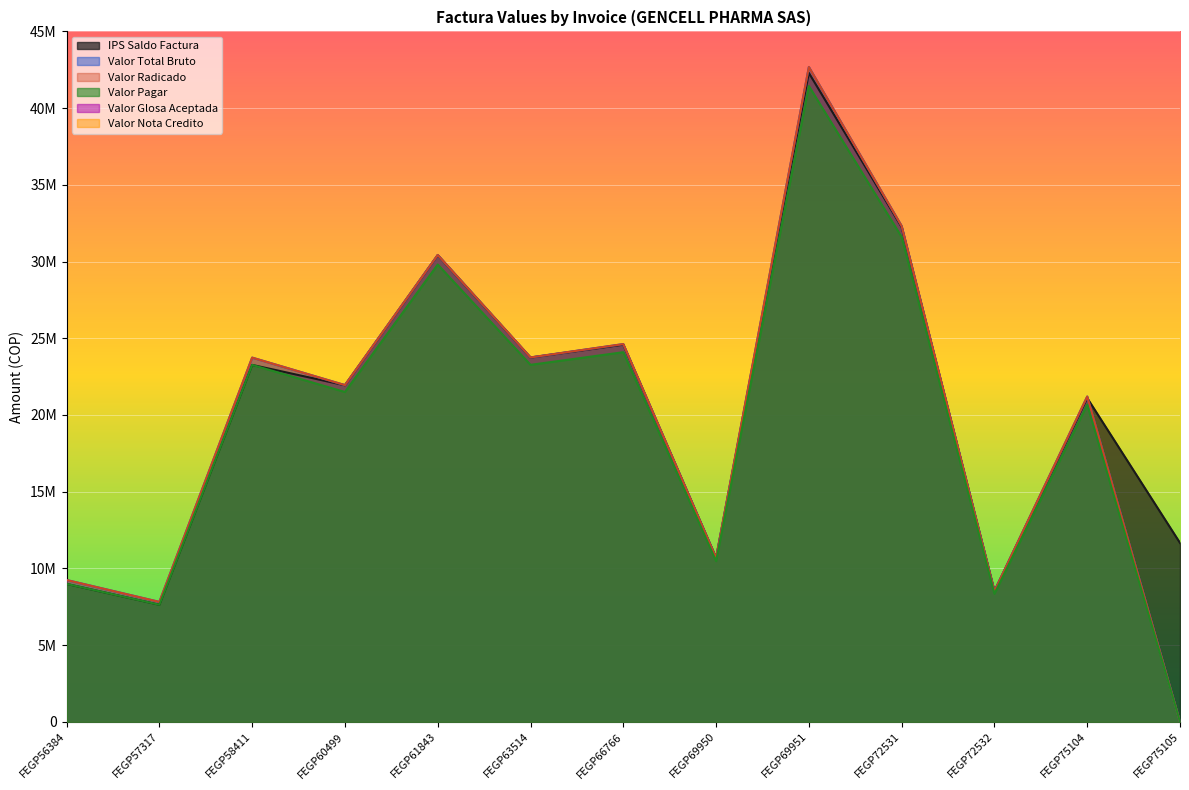

At FEGP75105, list the series in order from largest to smallest.

IPS Saldo Factura, Valor Total Bruto, Valor Radicado, Valor Pagar